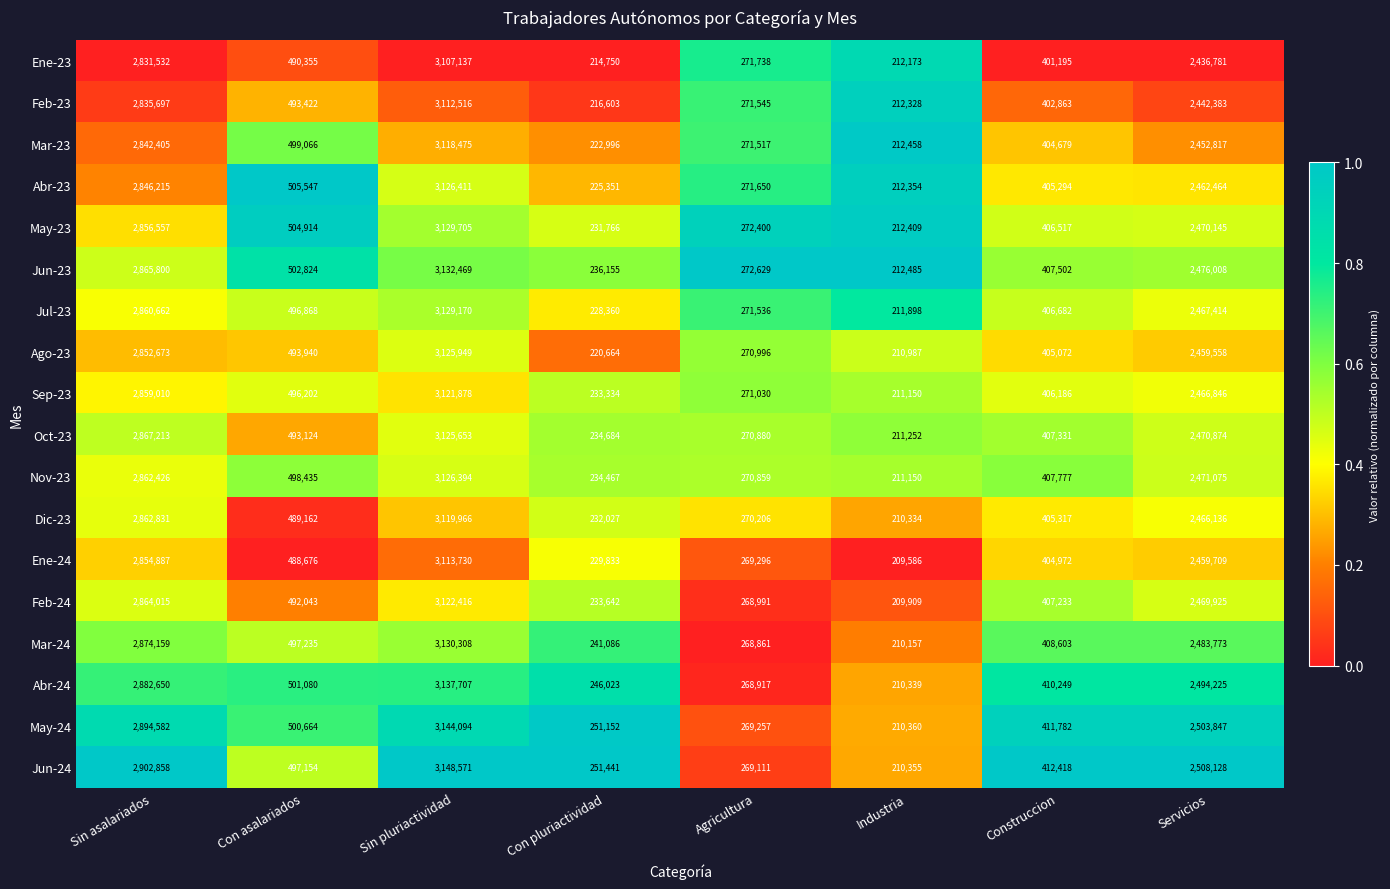

Which category has the lowest value across all series?

Industria